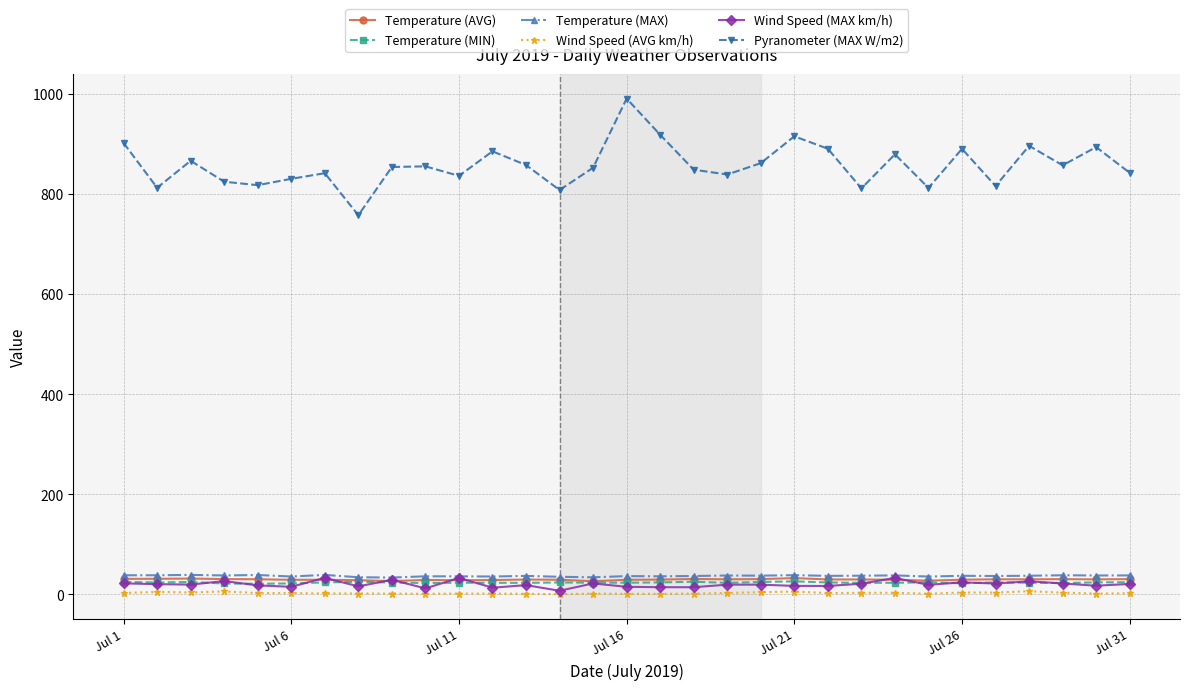

What is the lowest value of the Temperature (MAX) series?

33.6